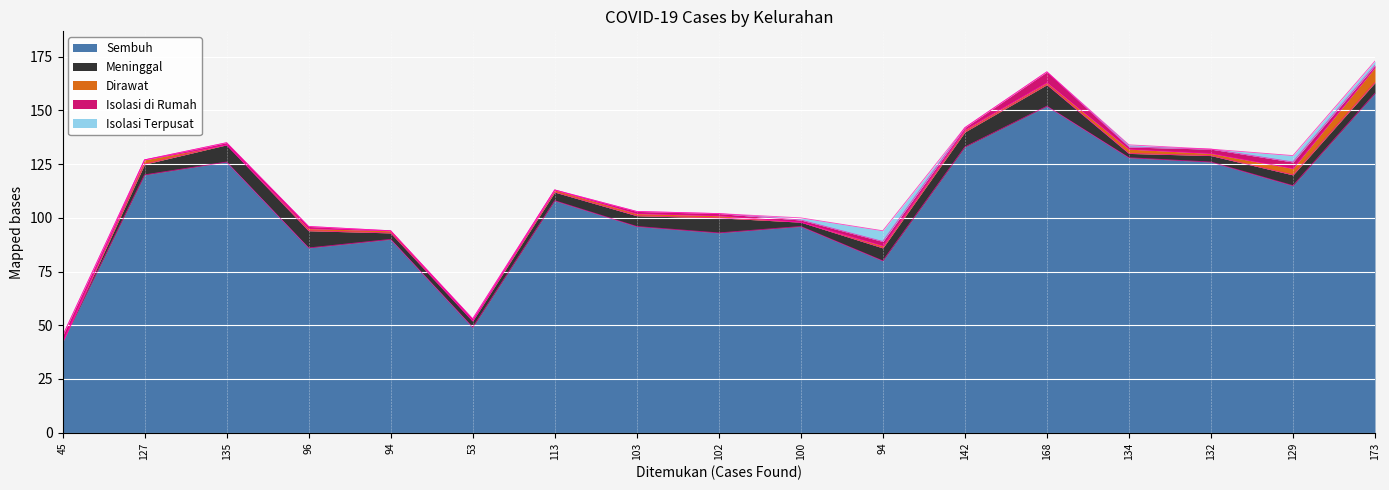

Is it true that Isolasi di Rumah equals 1 at Potrobangsan?

False